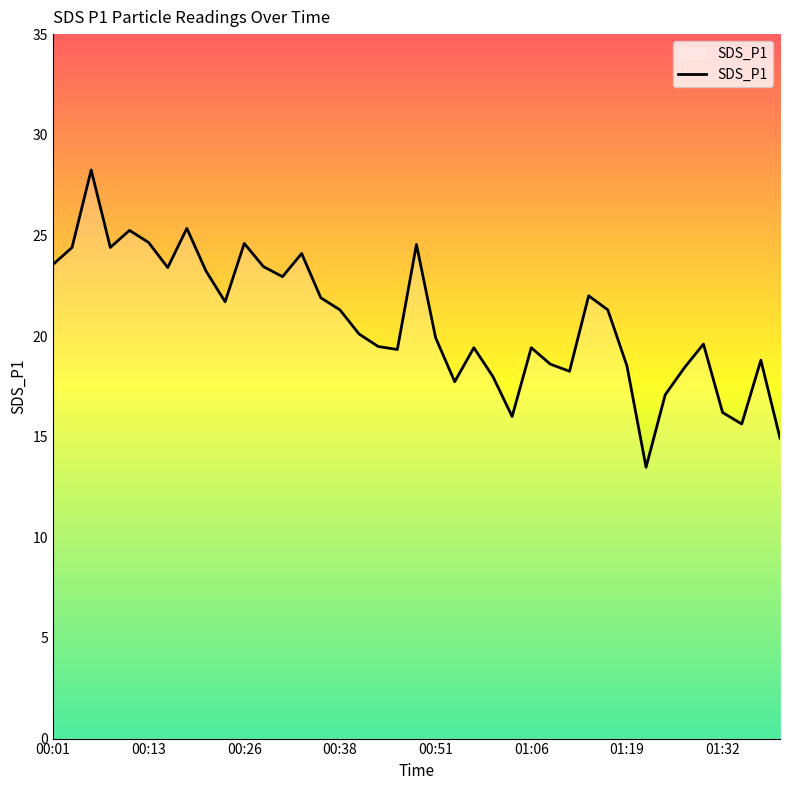

What is the minimum value shown in the chart?

13.5